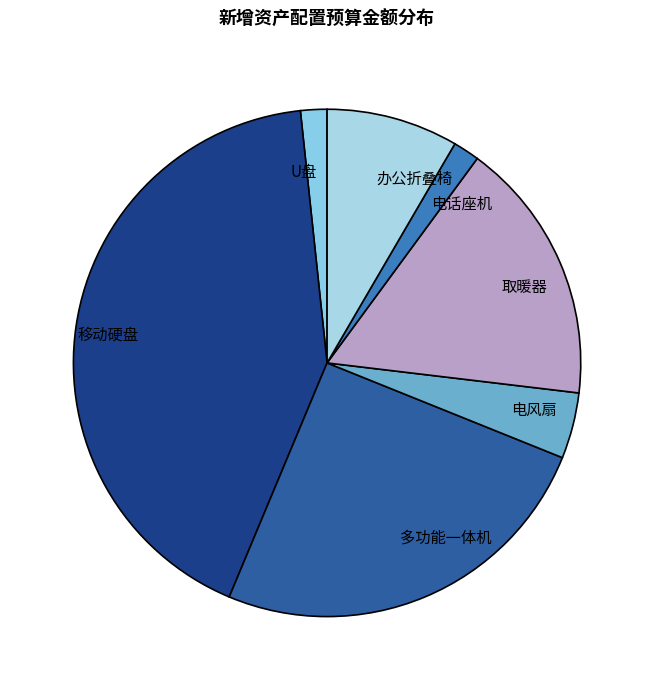

Approximately how many times larger is the value at 移动硬盘 compared to 办公折叠椅?

5.0